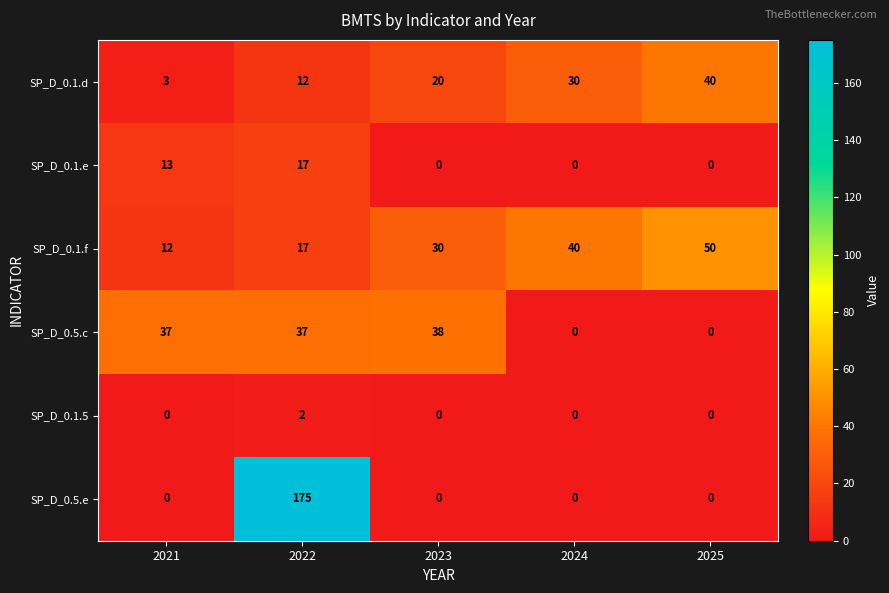

Which series has the largest total across all categories?

SP_D_0.5.e